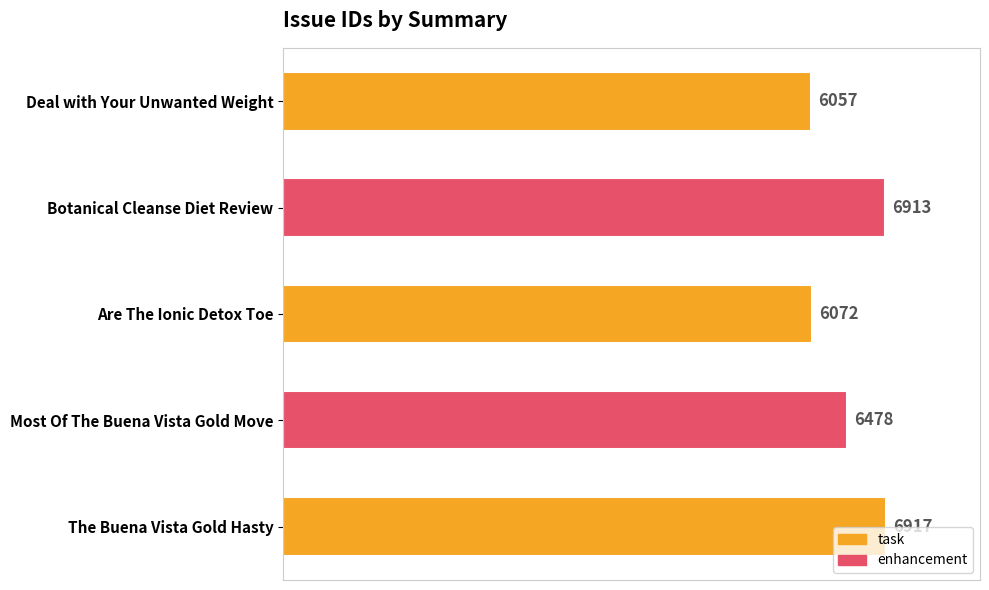

The value at Are The Ionic Detox Toe is 10563. True or false?

False